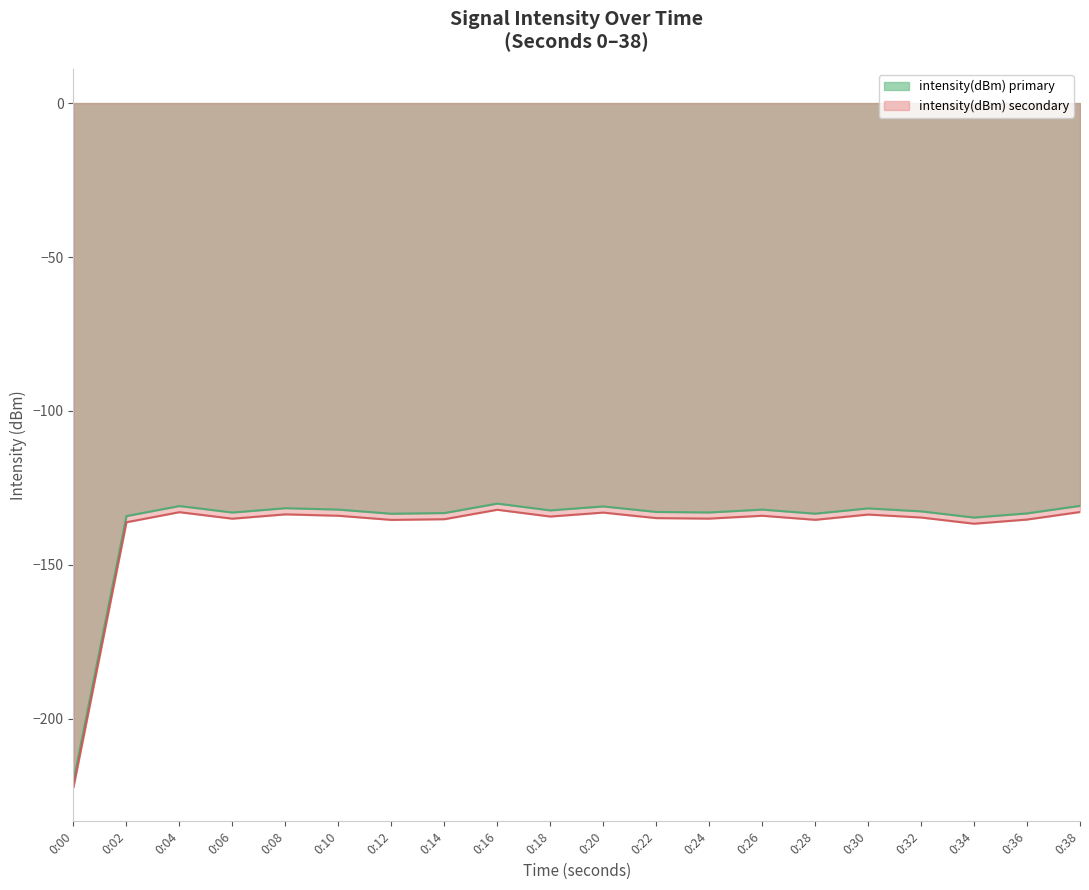

How many points are lower than both their immediate neighbors (excluding endpoints)?

6